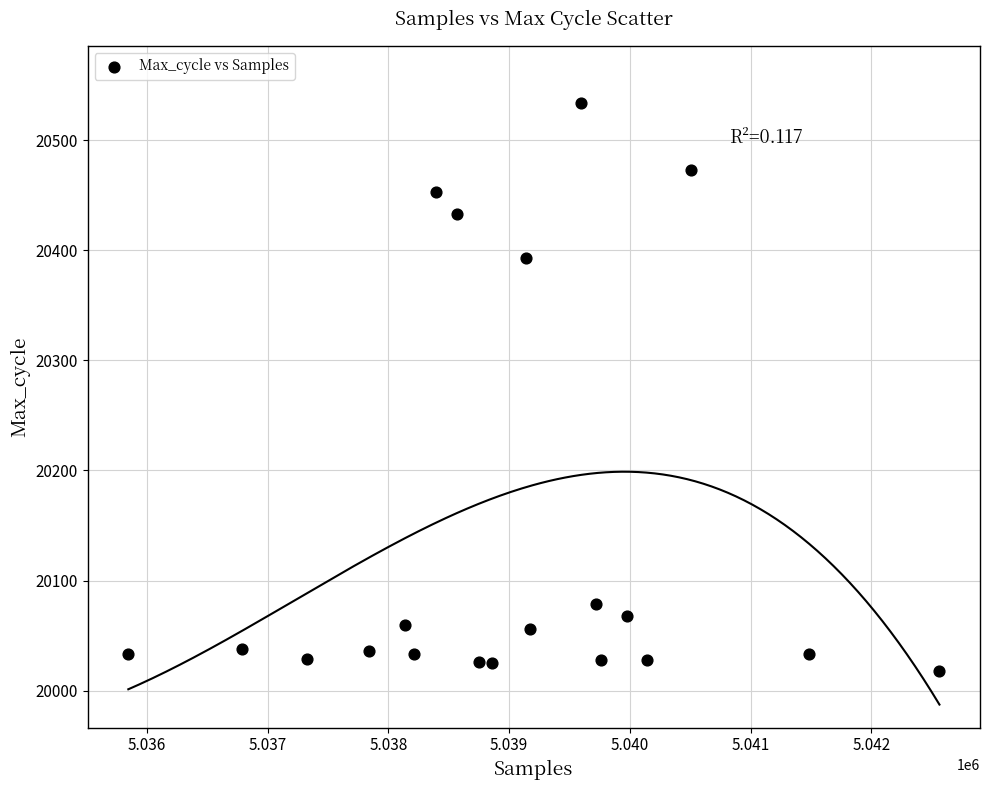

What Y value in the scatter plot is closest to 20276?

20393